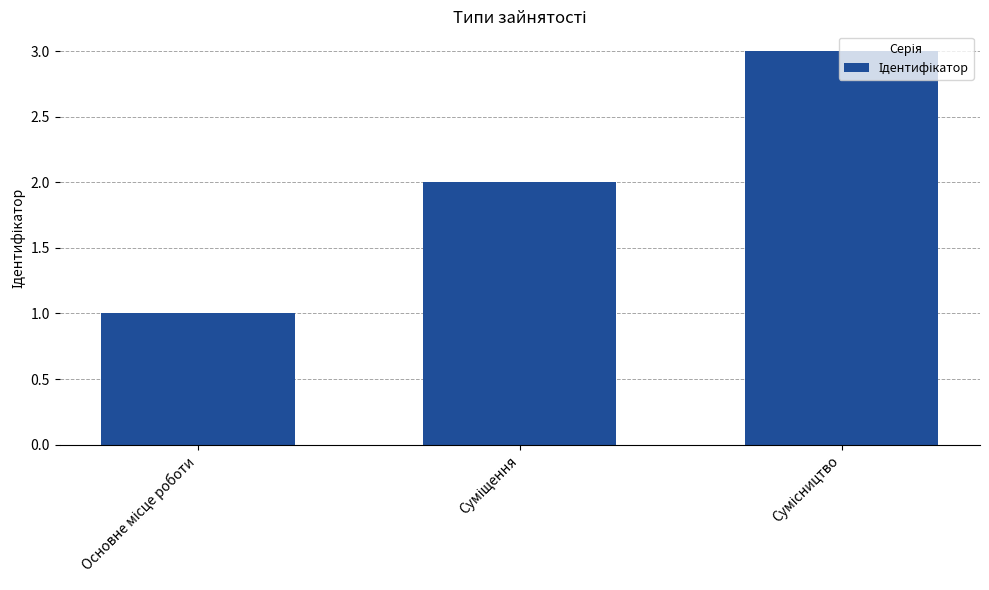

What is the difference between the maximum and minimum values?

2